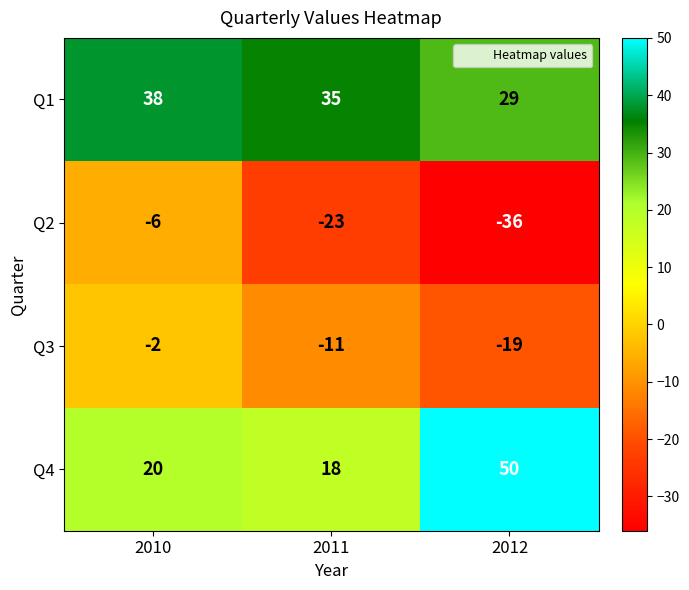

Read the Q2 value at 2010, to the nearest 10.

-10